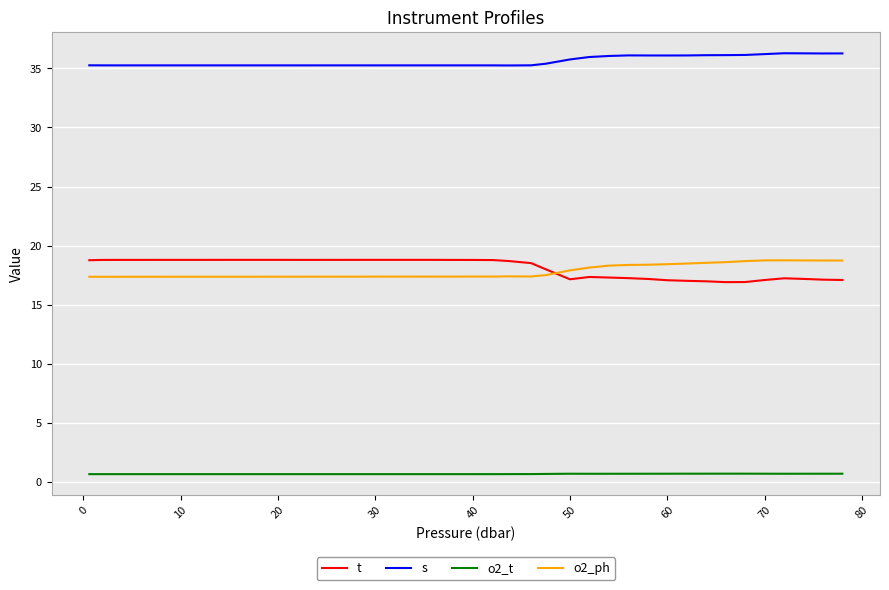

What is the greatest value displayed?

36.3